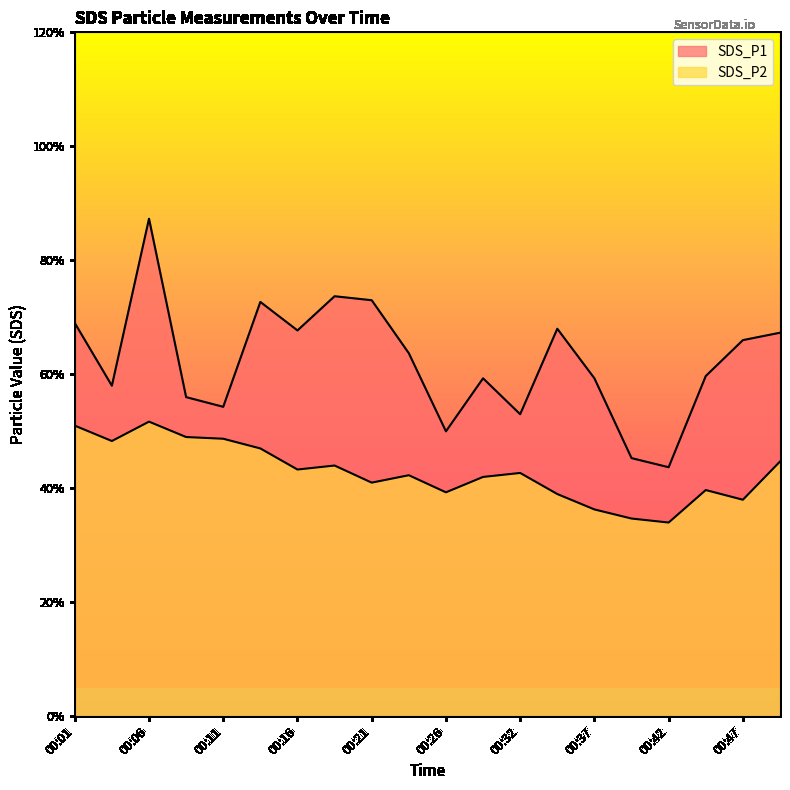

Between 00:24 and 00:16, which is larger?

00:16